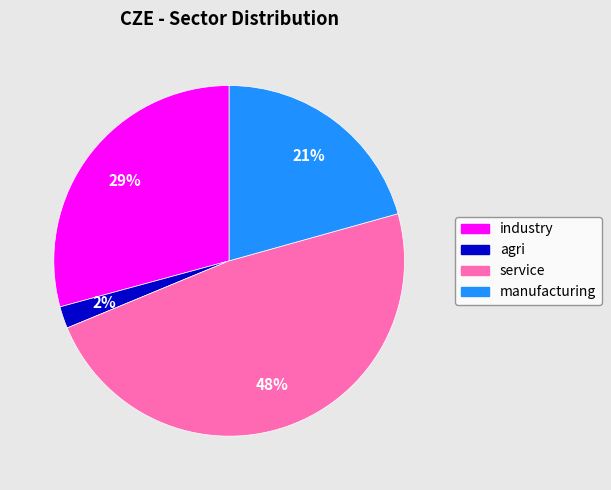

Is the sum of manufacturing and agri greater than half?

No